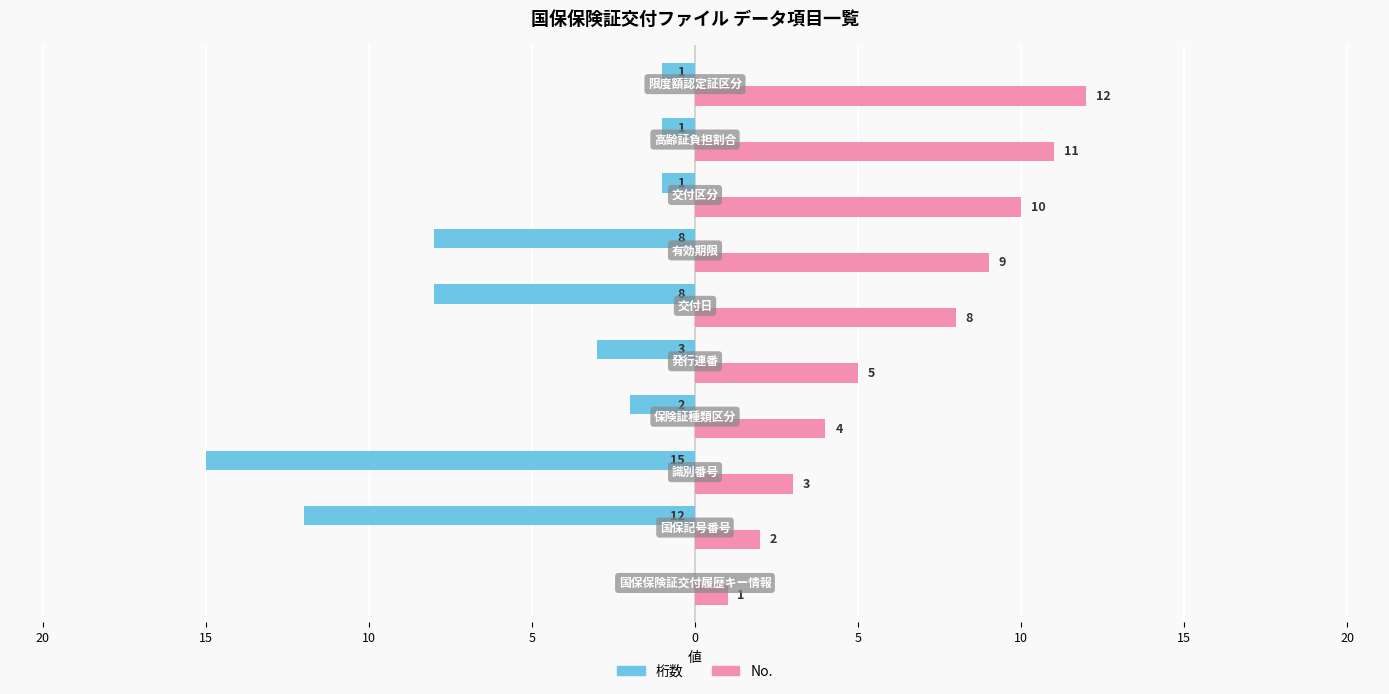

What are all the series names shown in the legend?

桁数, No.